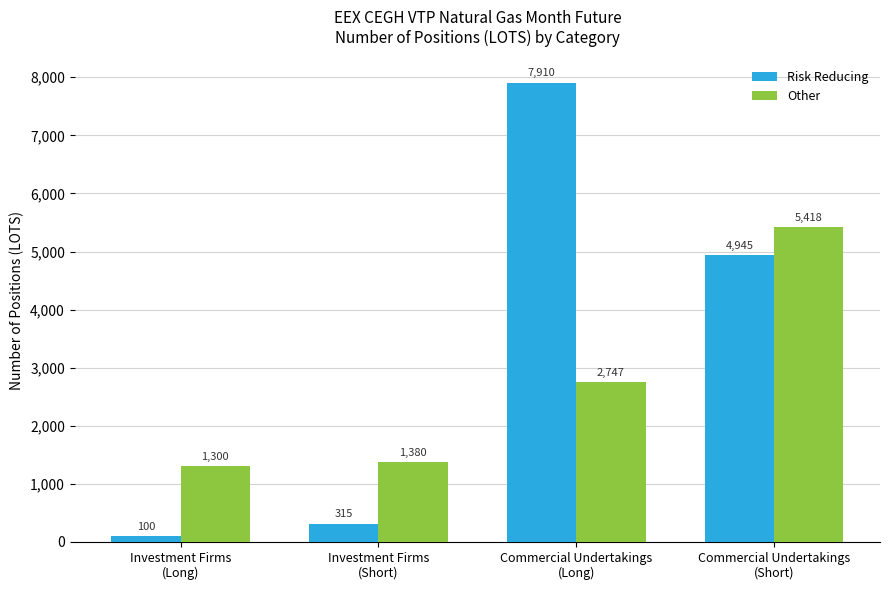

How many values in the Other series are below 2747?

2